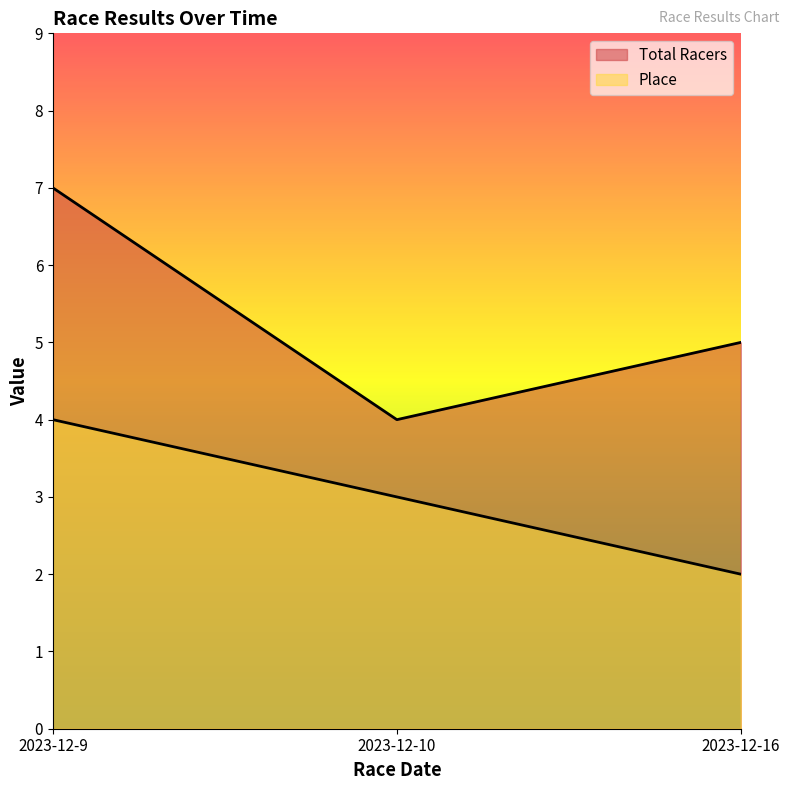

The value of Total Racers at 2023-12-9 is 7. True or false?

True